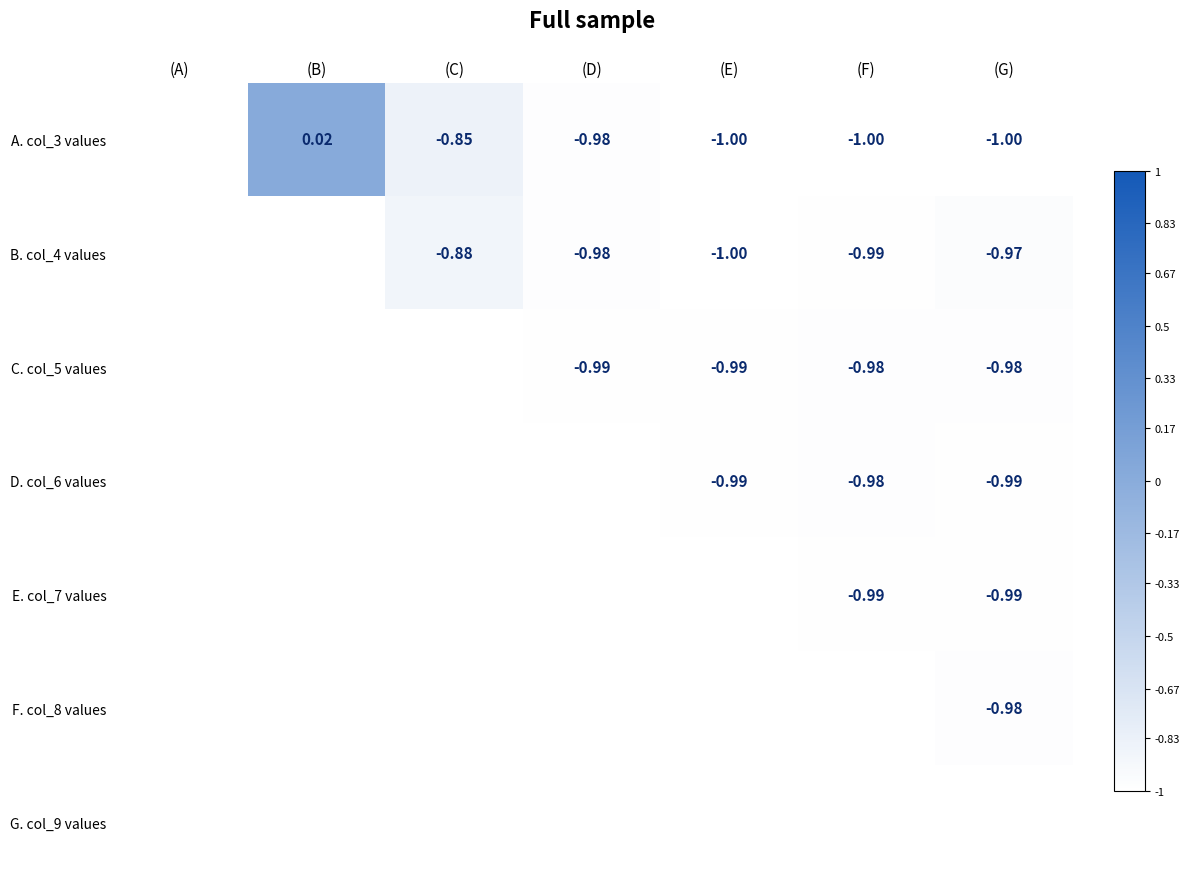

Is the value of C. col_5 values at (D) greater than the value of D. col_6 values at (F)?

No